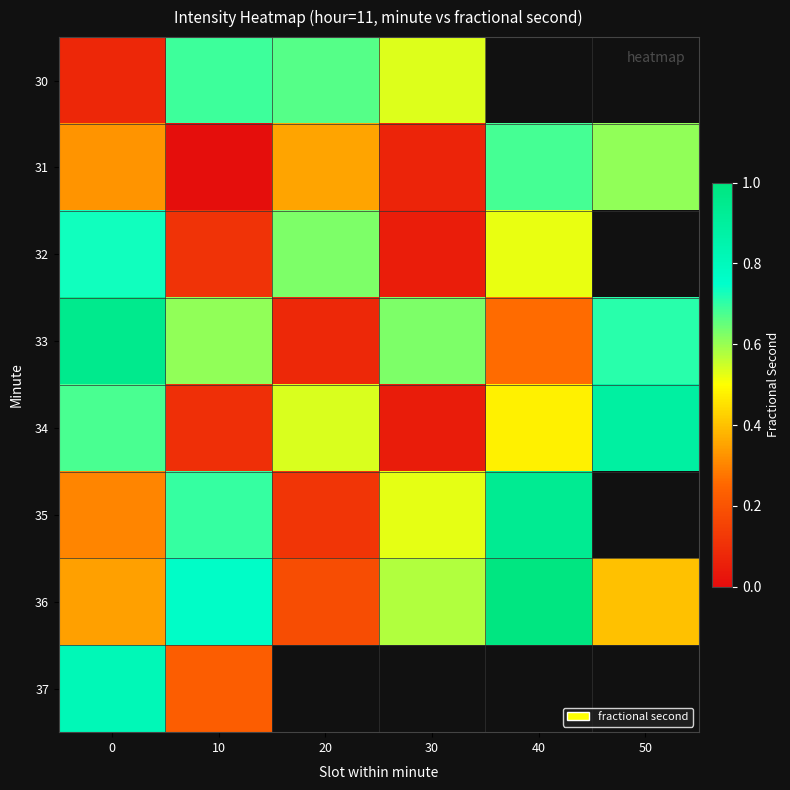

How many data points in 30 are above 0?

4